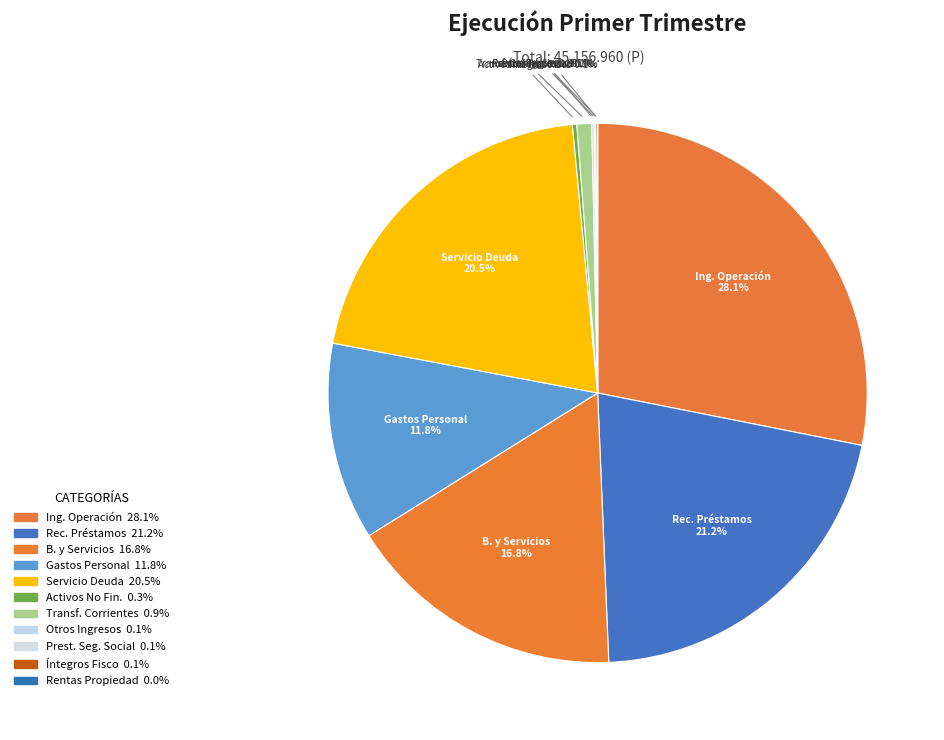

Between Ing. Operación and Gastos Personal, which is larger?

Ing. Operación